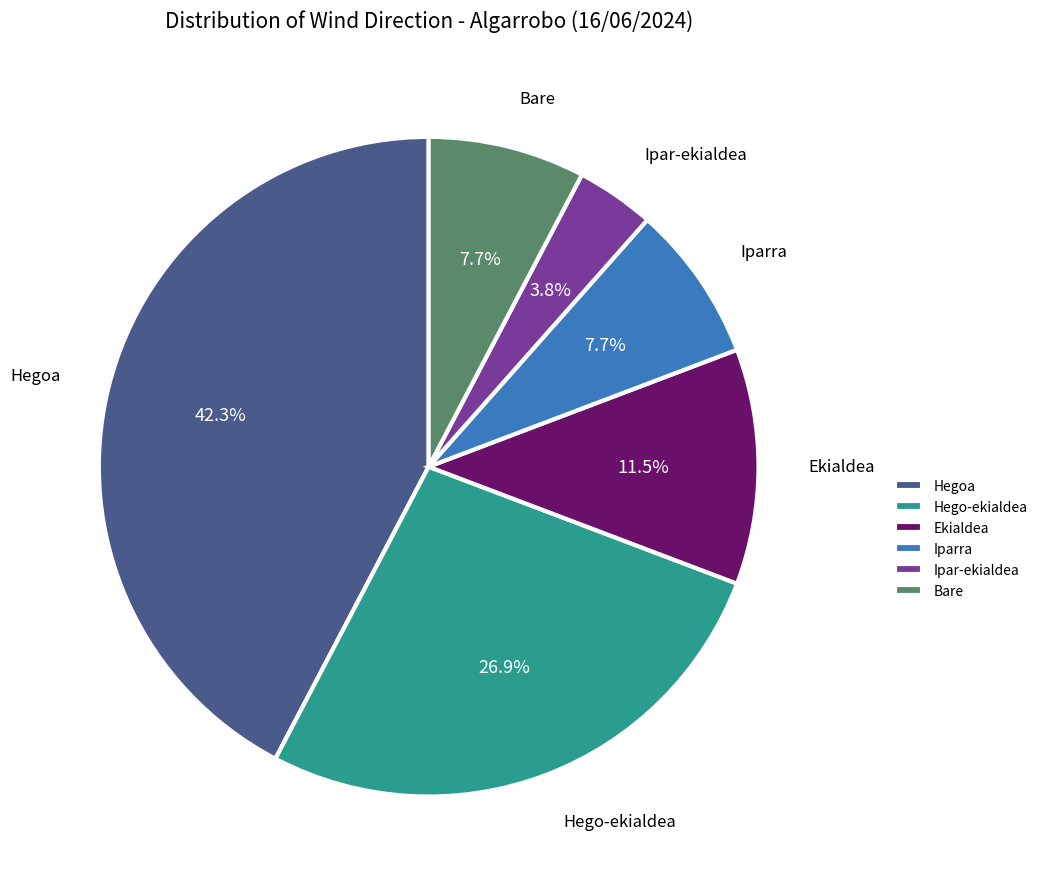

Which category has the biggest portion of the pie?

Hegoa